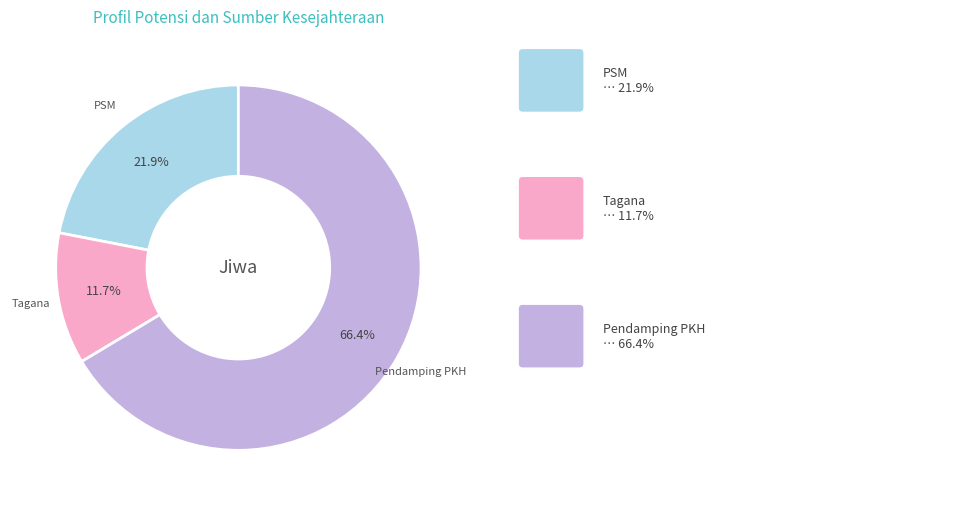

Does any single category account for the majority?

Yes